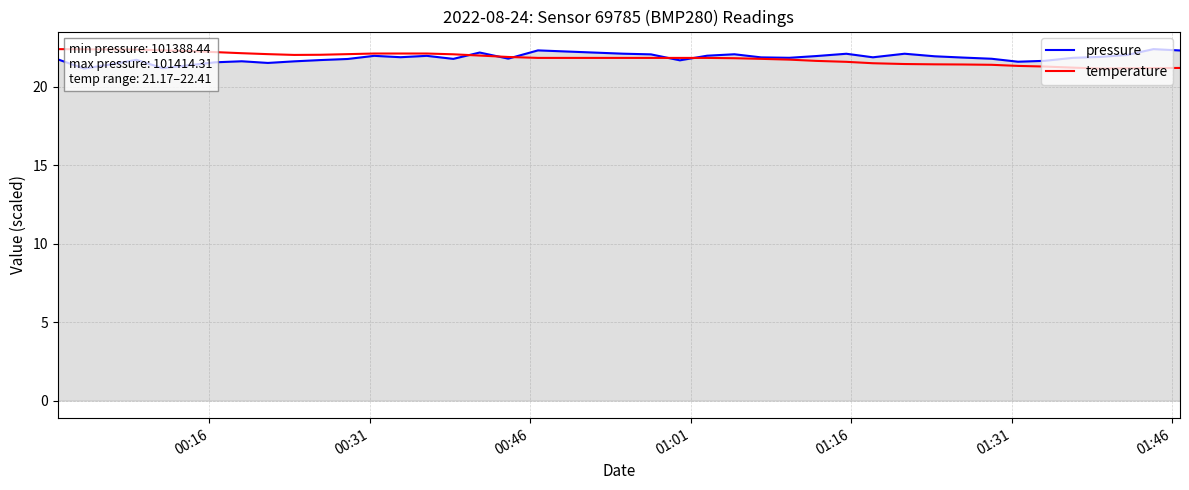

What are all the series names shown in the legend?

pressure, temperature